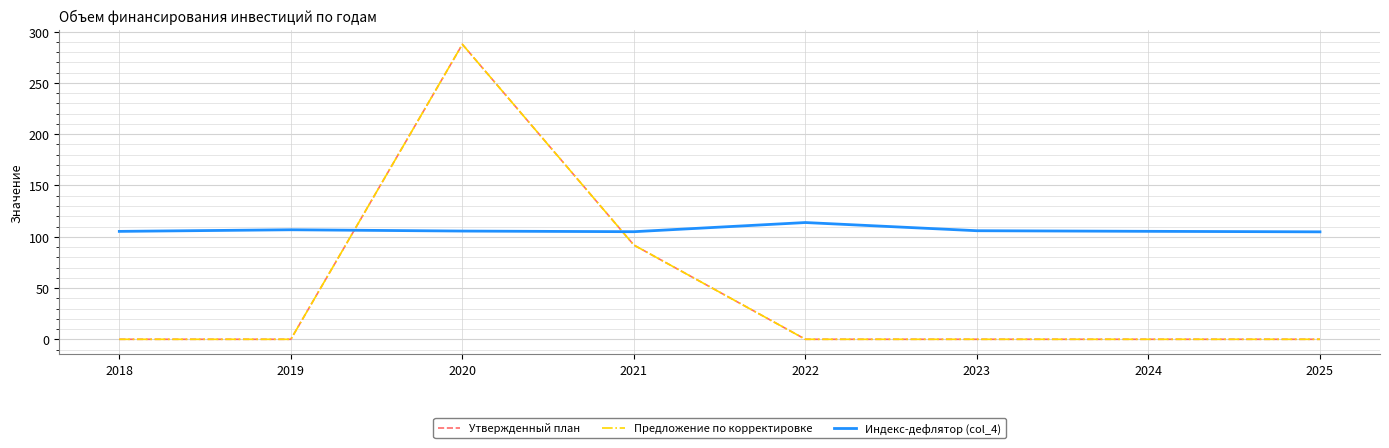

Does the chart display data point markers on the line(s)?

No